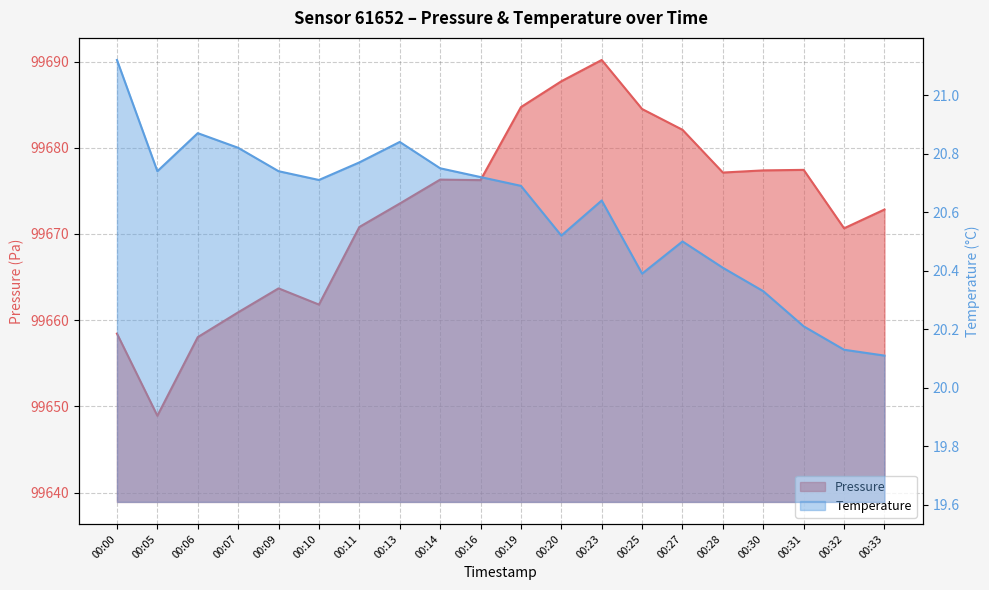

Reading right to left, extract all data points from this chart.

pressure: 99672.8	99670.7	99677.4	99677.4	99677.1	99682.1	99684.5	99690.2	99687.7	99684.7	99676.2	99676.3	99673.5	99670.8	99661.8	99663.7	99660.9	99658.0	99648.9	99658.4
temperature: 20.1	20.1	20.2	20.3	20.4	20.5	20.4	20.6	20.5	20.7	20.7	20.8	20.8	20.8	20.7	20.7	20.8	20.9	20.7	21.1